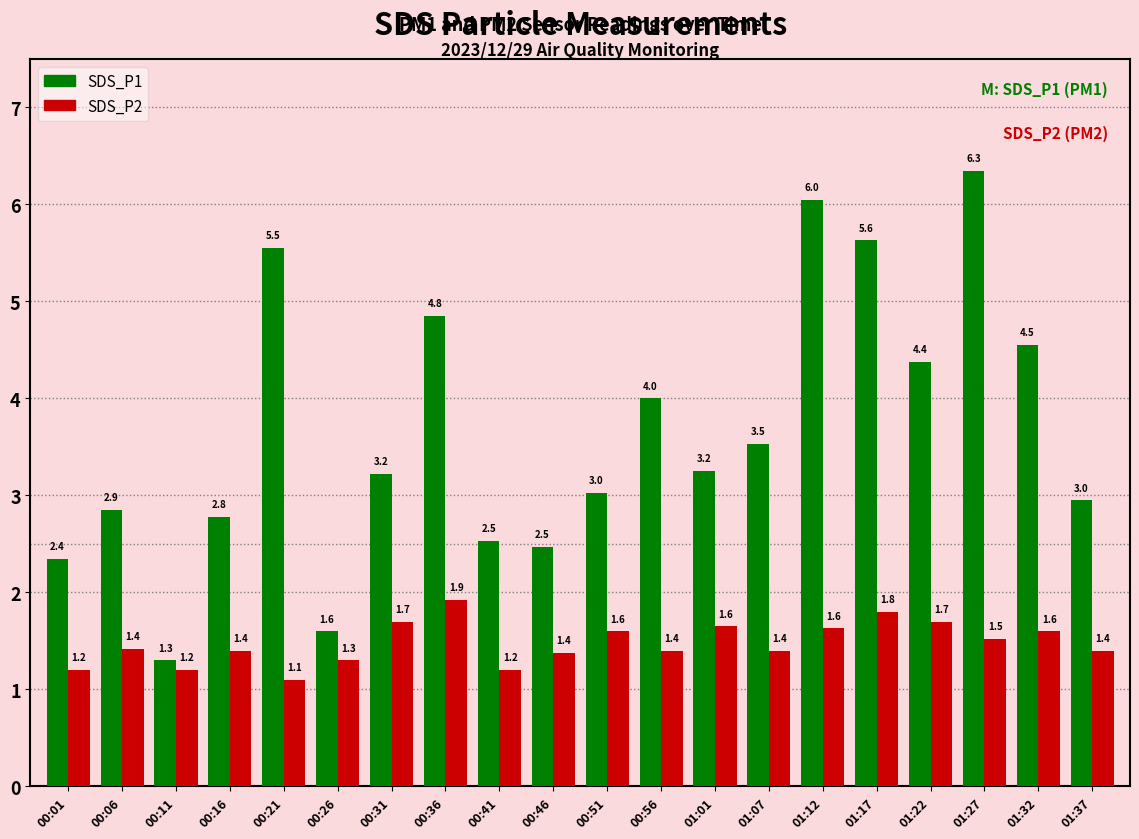

The SDS_P2 series shows 3.0 at 01:22. True or false?

False